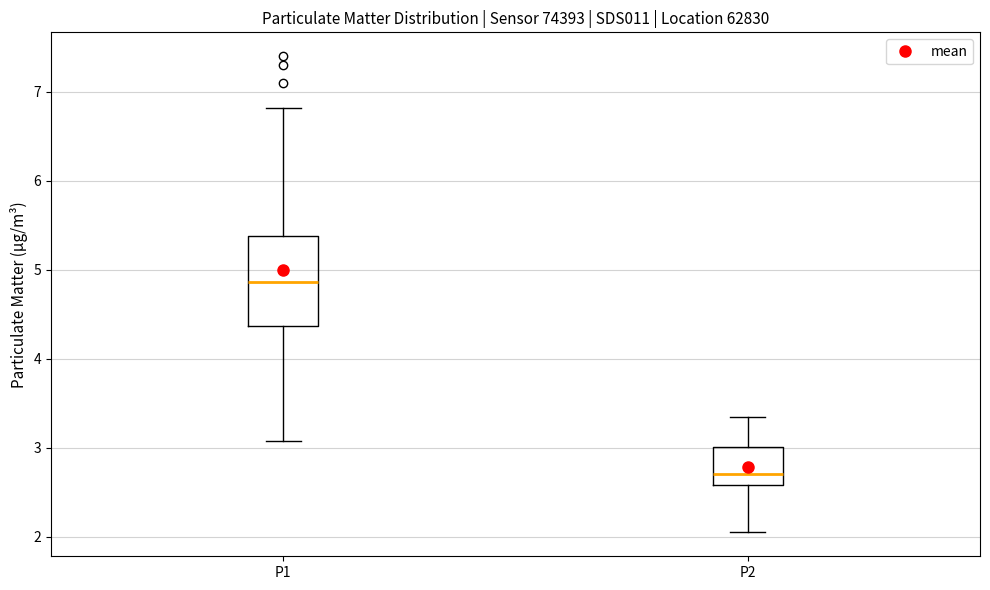

Reading left to right, read every box against the y-axis: the position of its median line, the range the box covers, and the ends of its whiskers. The values are not printed on the chart, so give them approximately, as read against the axis.

P1: median 4.9, box 4.4 to 5.4, whiskers 3.1 to 6.8
P2: median 2.7, box 2.6 to 3.0, whiskers 2.1 to 3.4